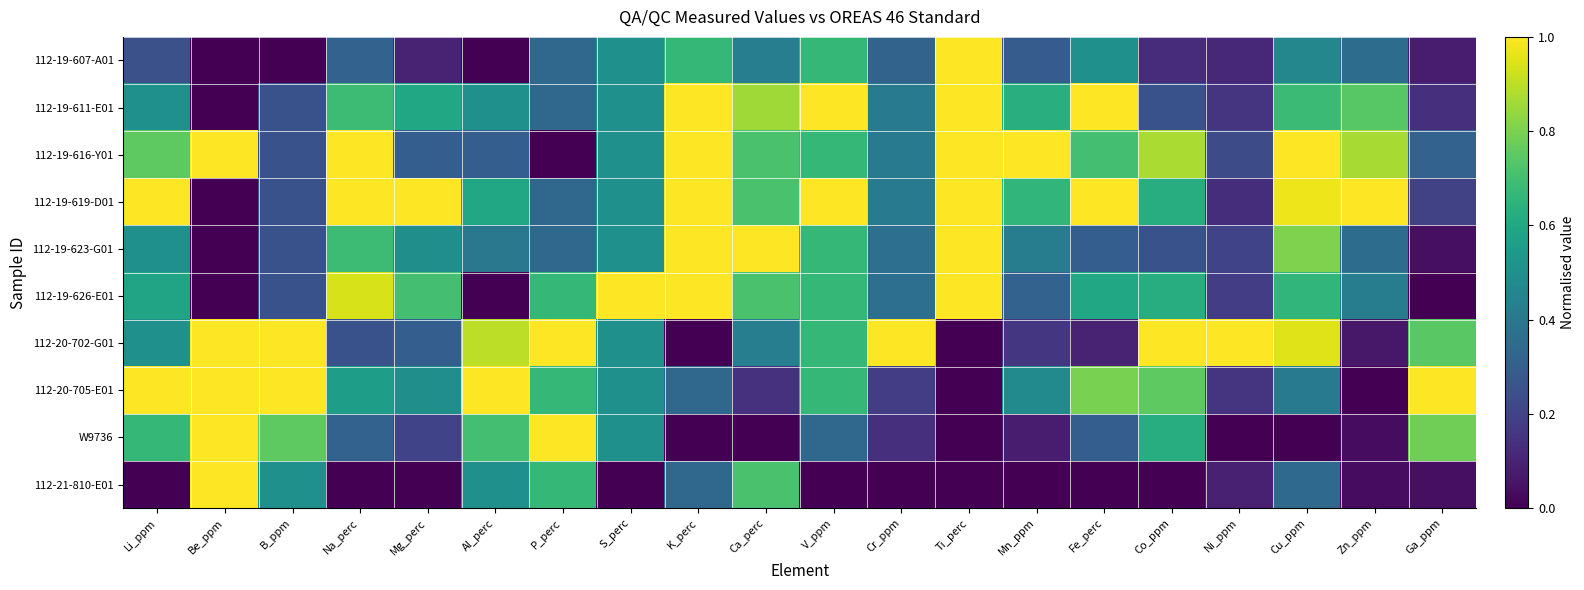

What is the greatest value displayed?

1.0